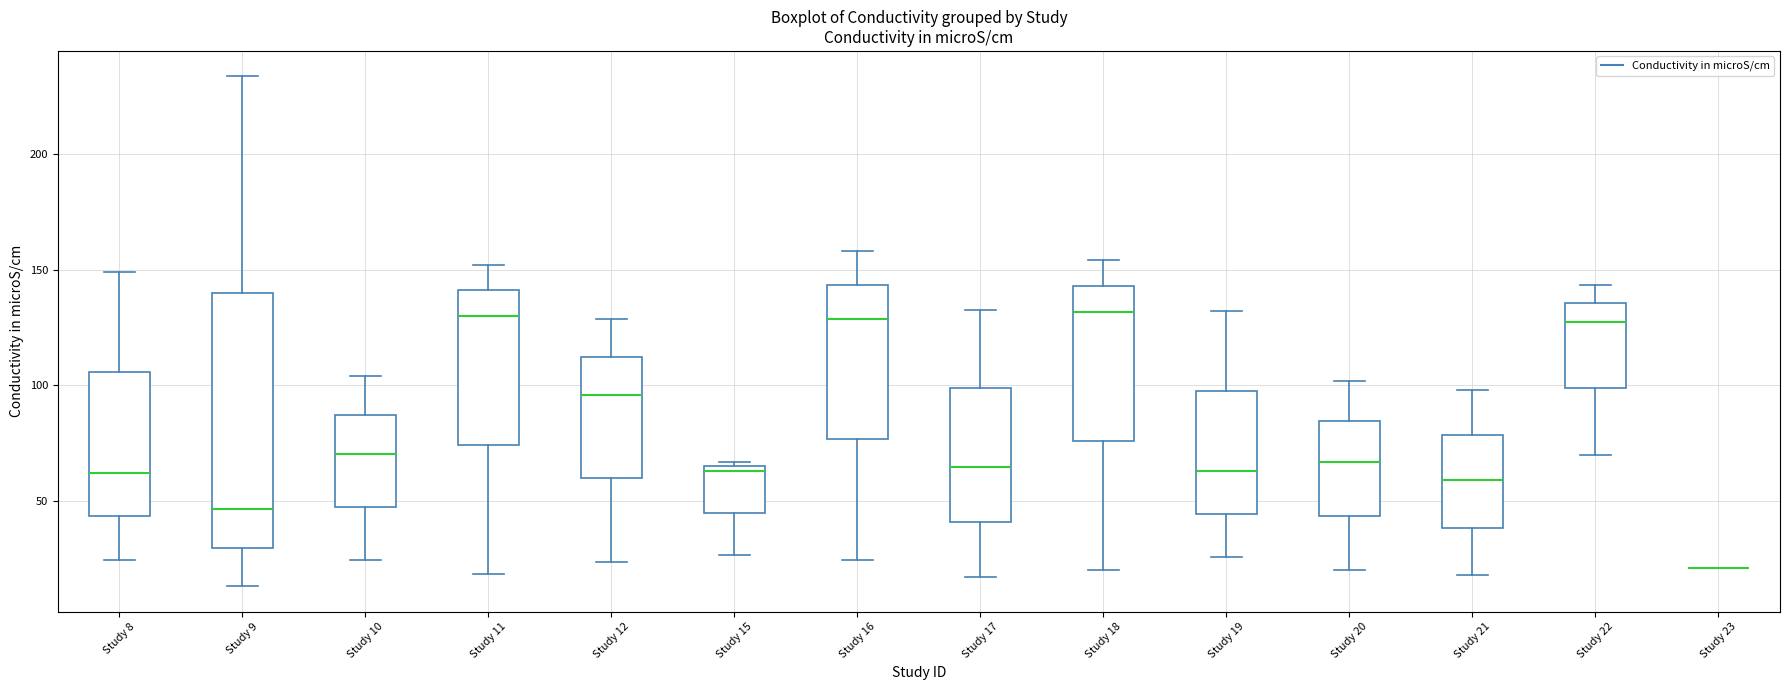

Where is the lower edge of the box for Study 22 on the y-axis? The values are not printed on the chart, so give them approximately, as read against the axis.

100